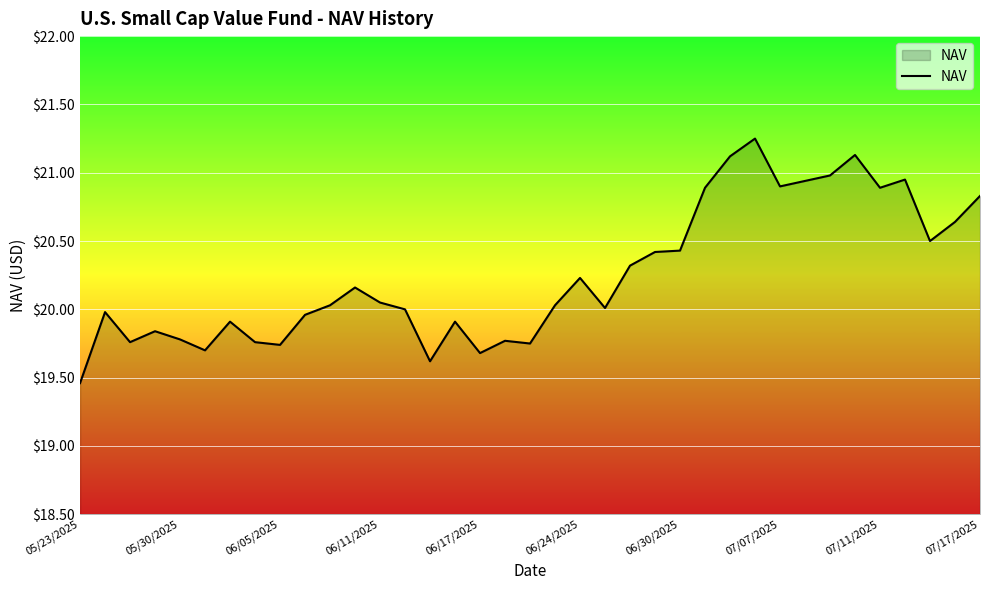

What is the difference between the maximum and minimum values?

1.8